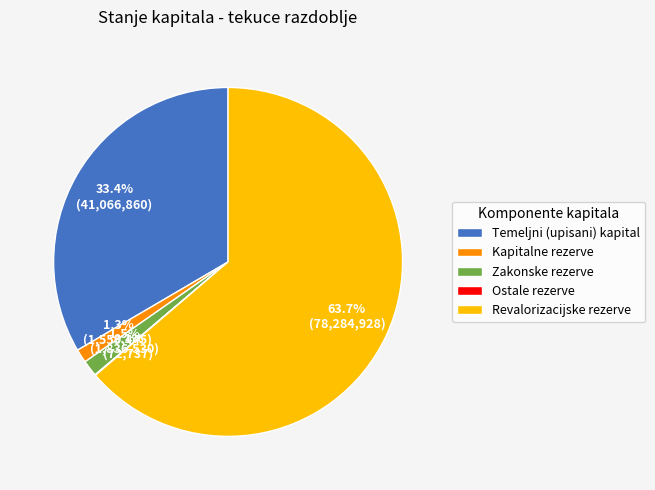

Combined, do Kapitalne rezerve and Revalorizacijske rezerve account for over 50%?

Yes